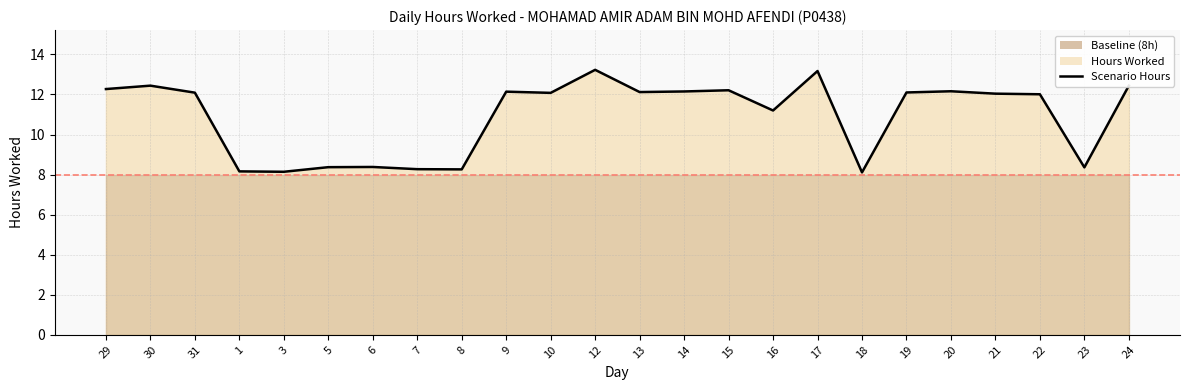

Approximately how many times larger is the value at 6 compared to 23?

1.0